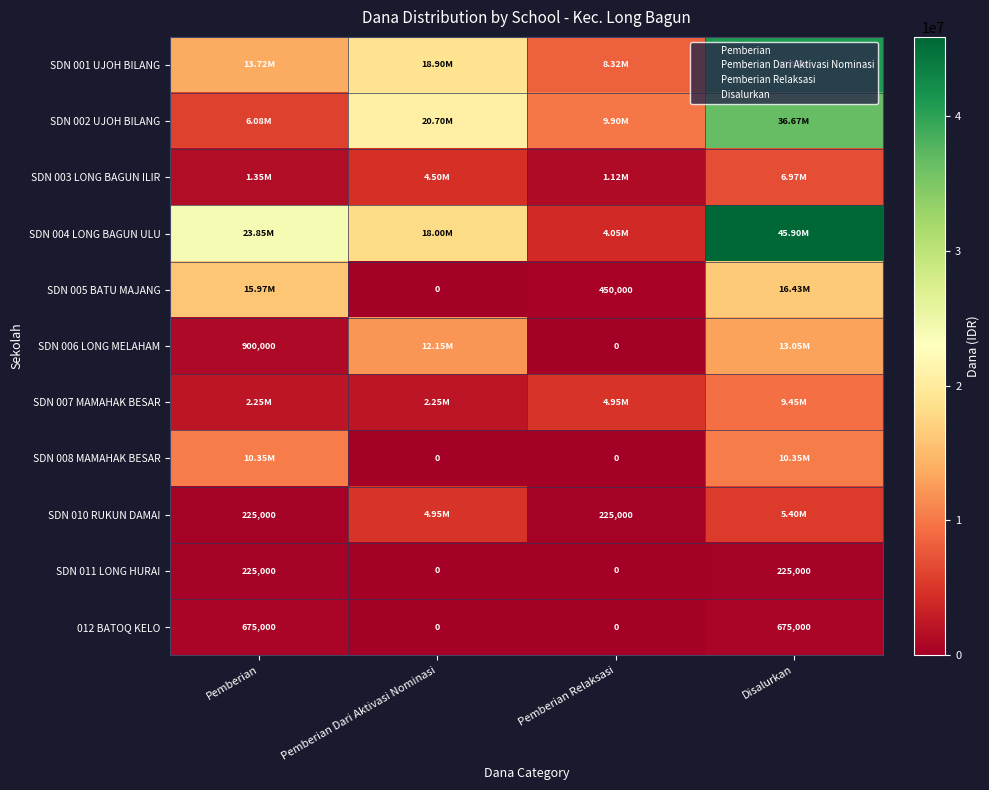

What is the total value across all series at Pemberian Relaksasi?

29025000